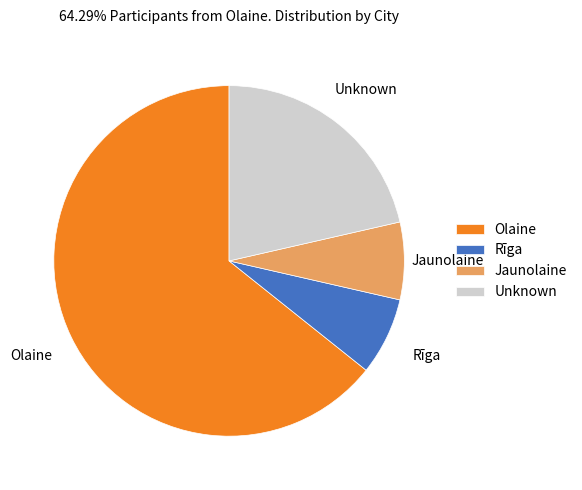

Does Olaine represent more than half of the total?

Yes